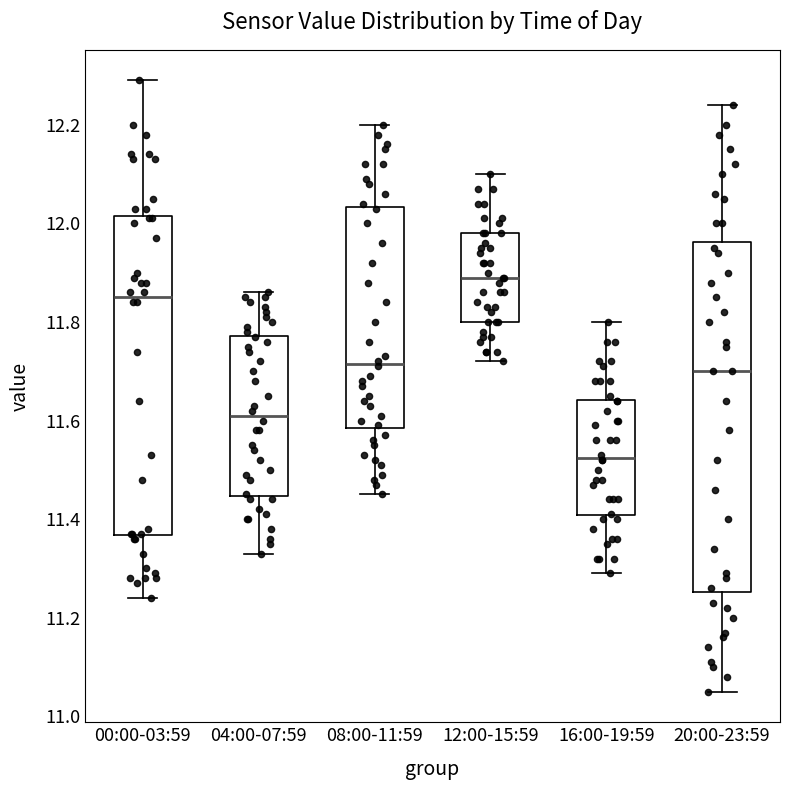

Reading left to right, transcribe this box plot: for each box, give where its median line is, the range the box spans, and where its two whiskers end, as read against the y-axis. The values are not printed on the chart, so give them approximately, as read against the axis.

00:00-03:59: median 11.86, box 11.36 to 12.02, whiskers 11.24 to 12.30
04:00-07:59: median 11.62, box 11.44 to 11.78, whiskers 11.34 to 11.86
08:00-11:59: median 11.72, box 11.58 to 12.04, whiskers 11.46 to 12.20
12:00-15:59: median 11.90, box 11.80 to 11.98, whiskers 11.72 to 12.10
16:00-19:59: median 11.52, box 11.40 to 11.64, whiskers 11.30 to 11.80
20:00-23:59: median 11.70, box 11.26 to 11.96, whiskers 11.06 to 12.24